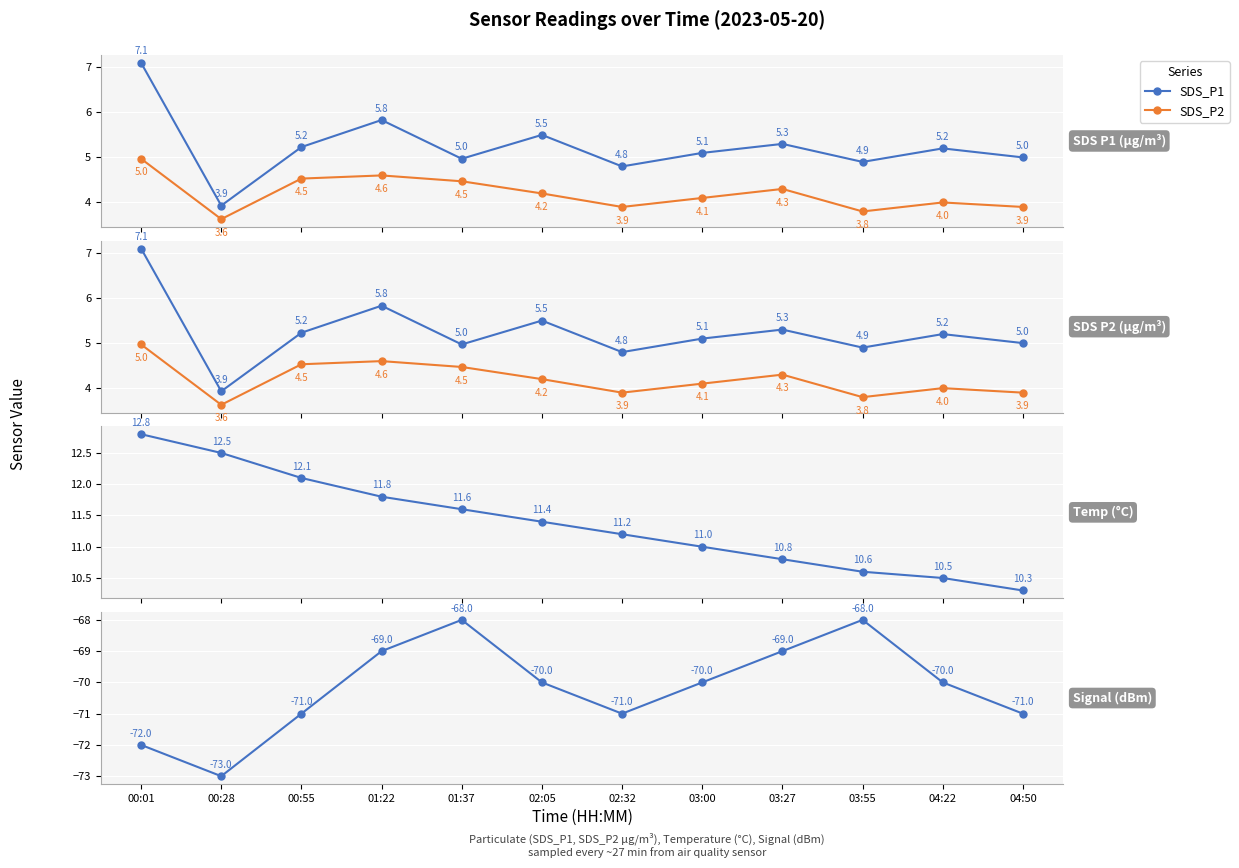

True or false: SDS_P1 has more than 0 points higher than both neighbors.

True